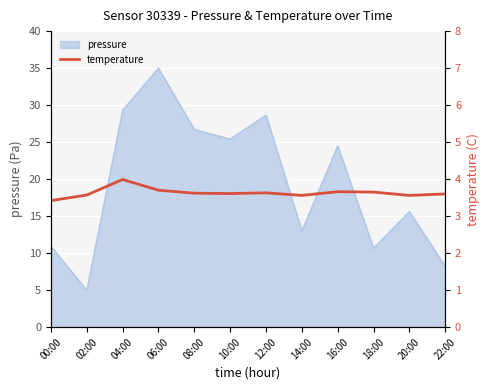

What is the label of the 8th point from the right?

08:00